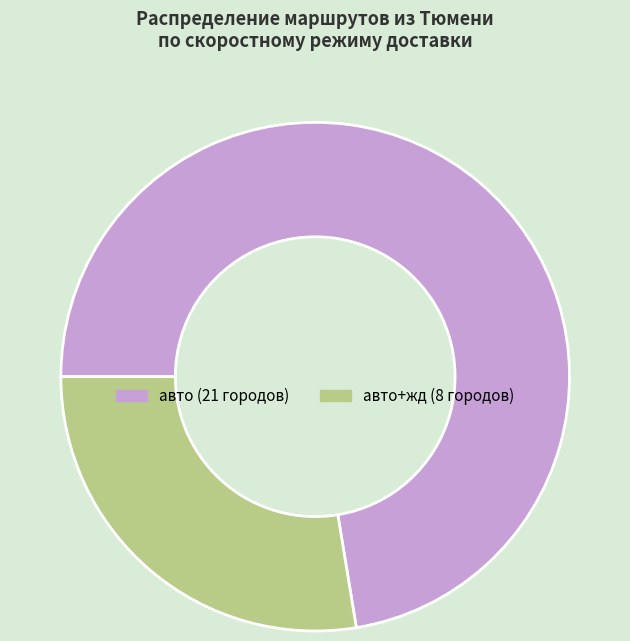

Does any single category account for the majority?

Yes